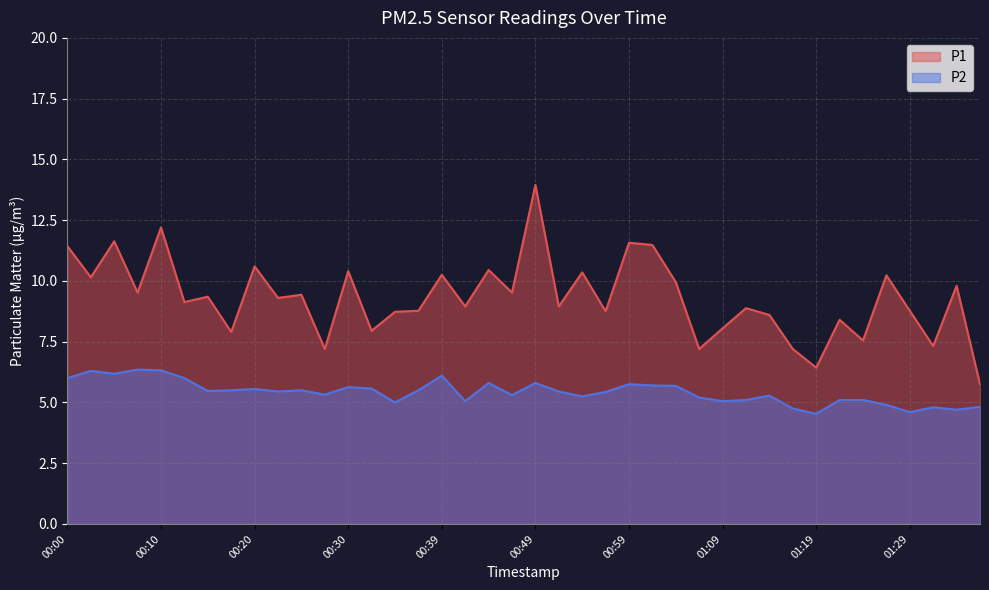

True or false: P1 has a value of 10.4 at 00:44.

True